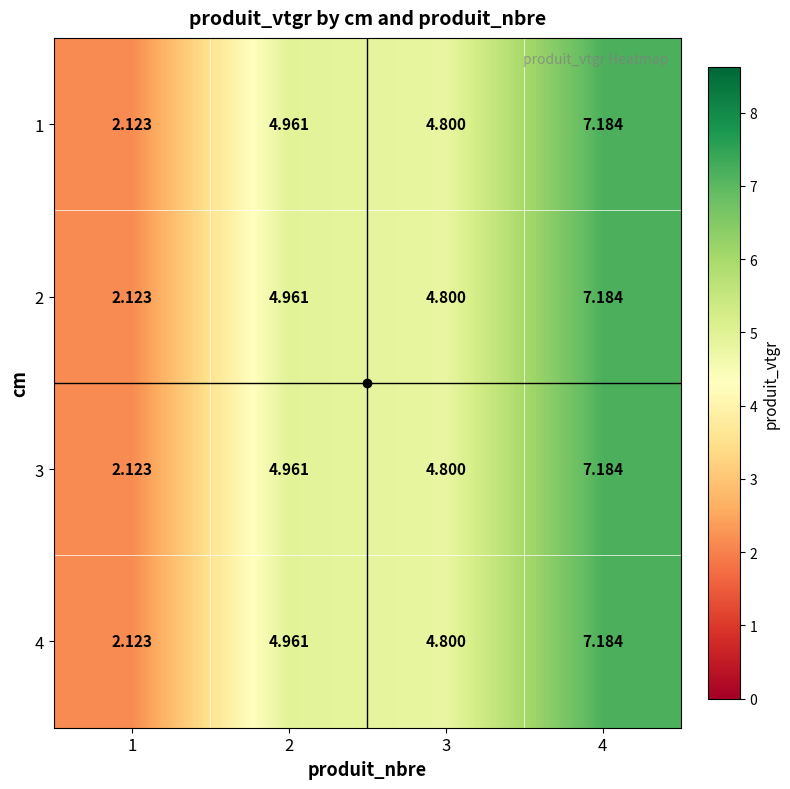

Is the value of 1 at 4 greater than the value of 4 at 3?

Yes